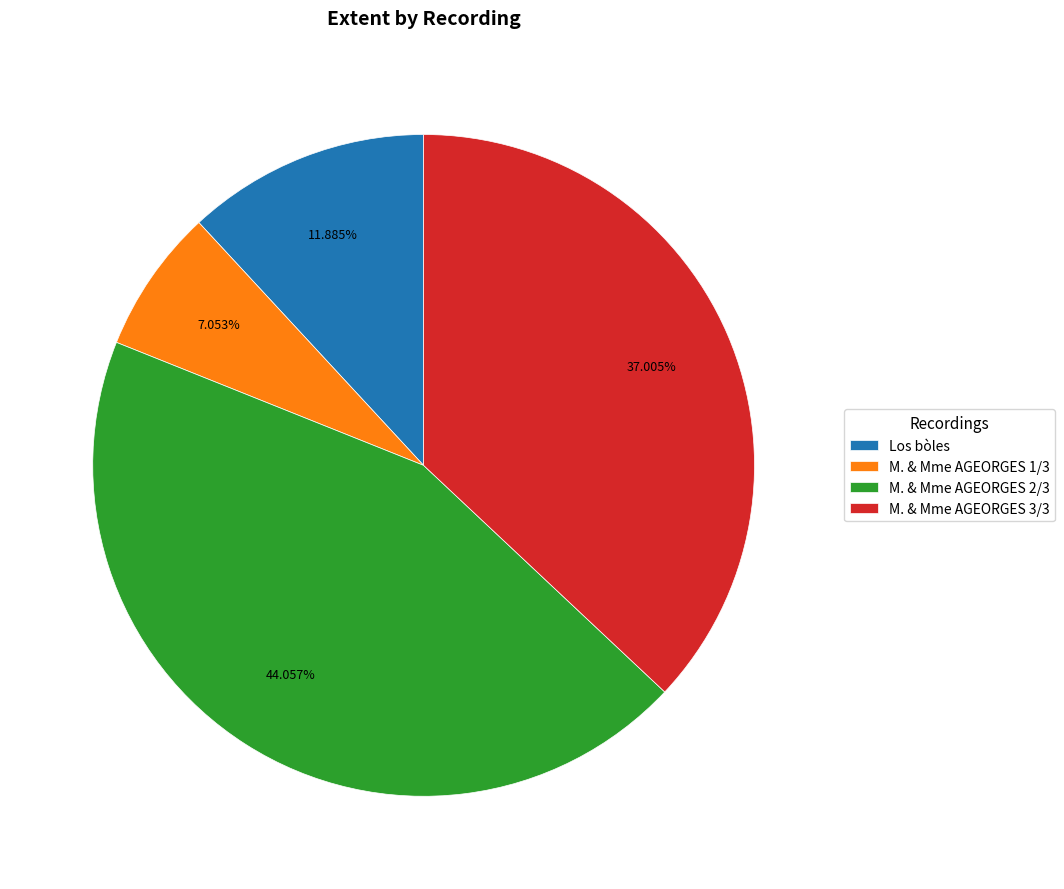

Count the number of slices in the pie.

4